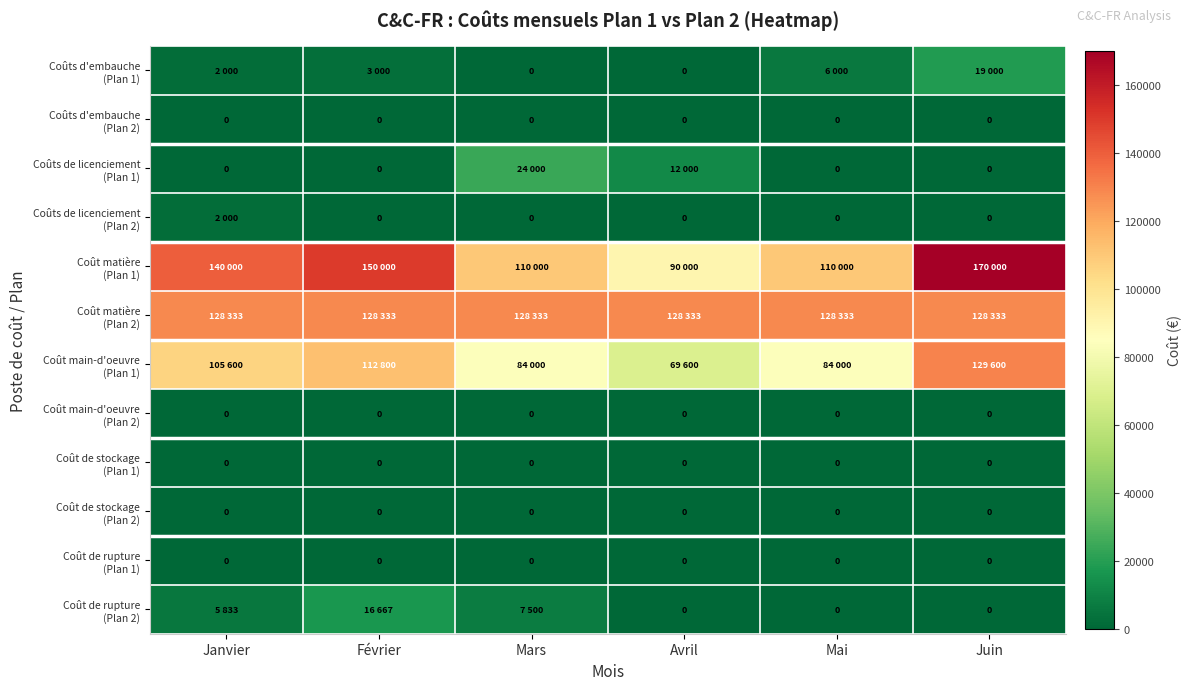

Which series has the widest spread of values?

Coût matière (Plan 1)